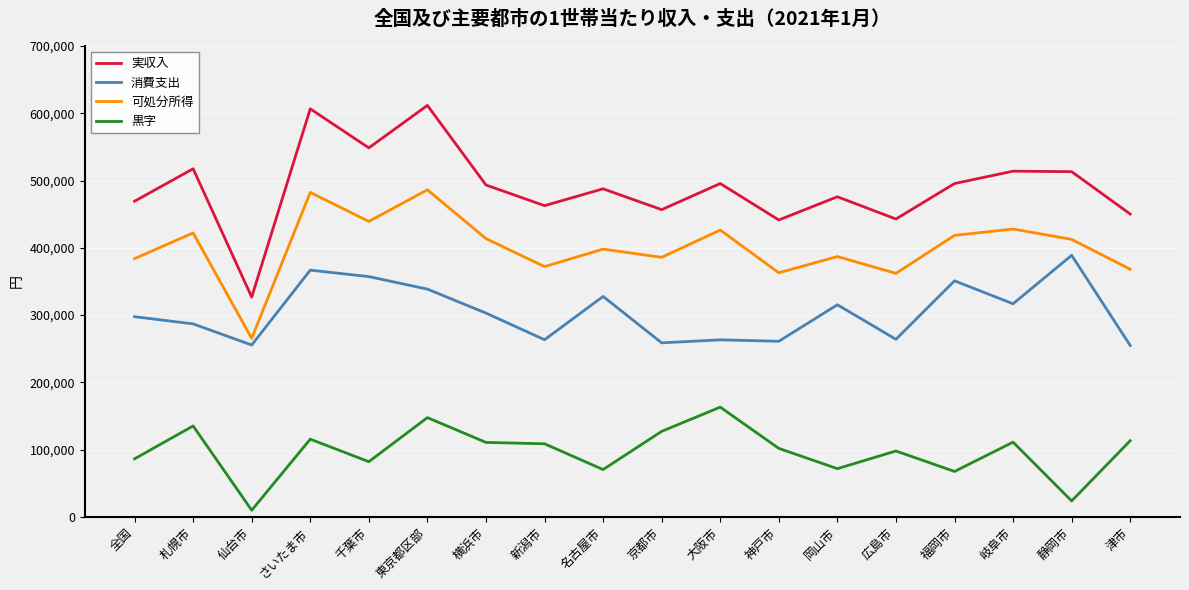

What is the lowest value of the 黒字 series?

9879